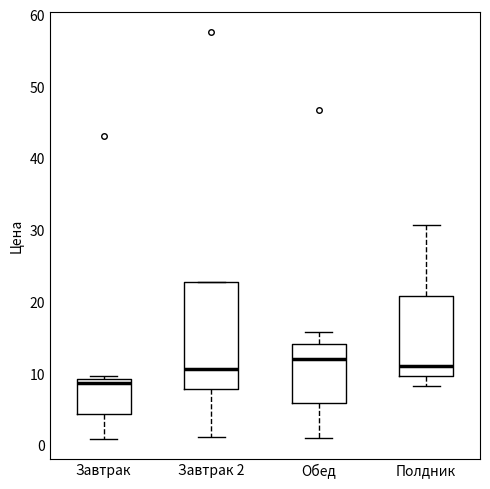

Which box's median line is the highest?

Обед